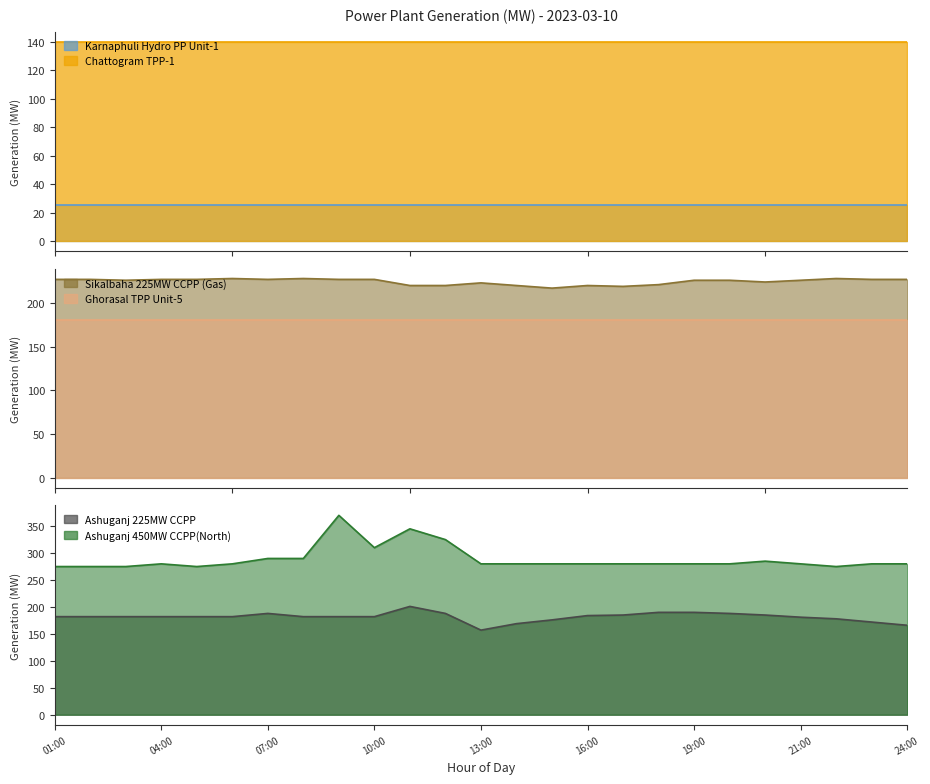

What is the minimum value for Sikalbaha 225MW CCPP (Gas)?

217